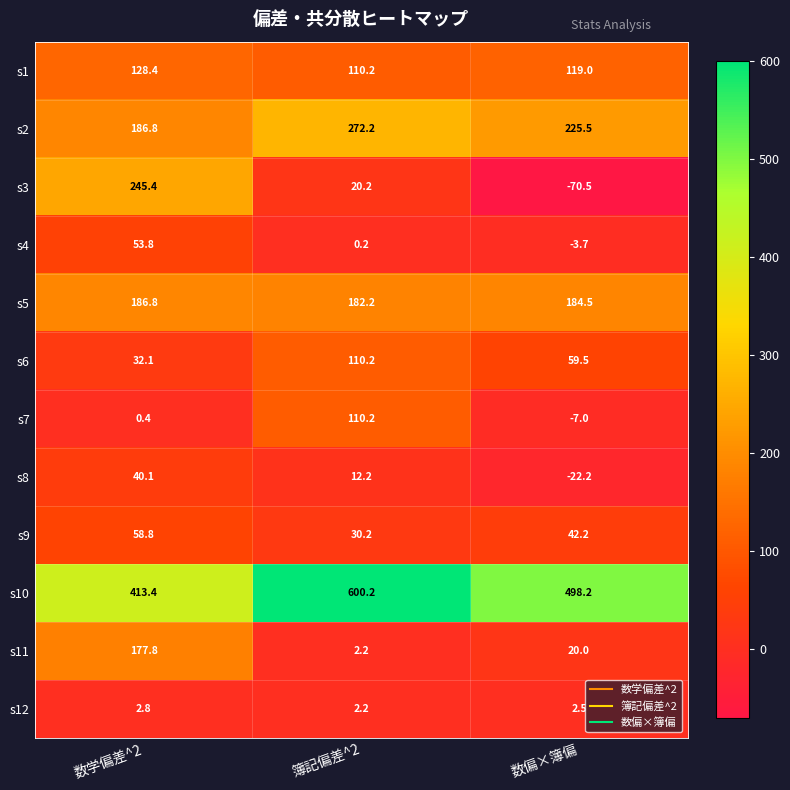

What is the difference between the maximum and minimum values in the s12 series?

0.6